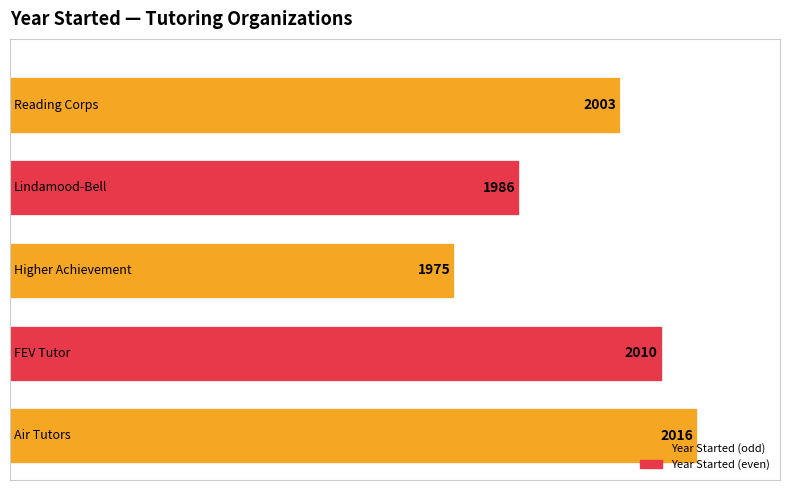

What is the average value?

1998